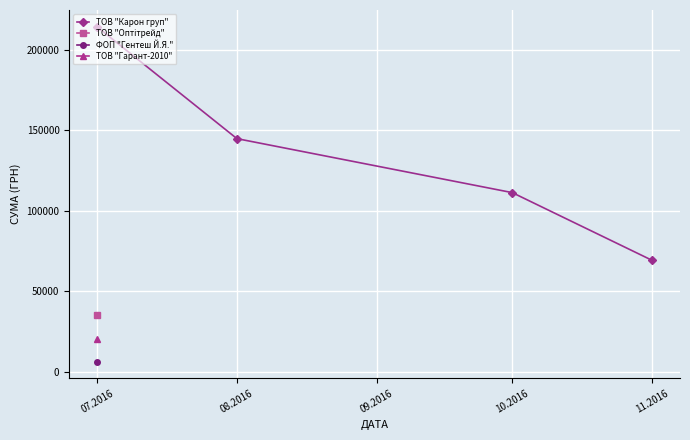

What is the value of the ТОВ "Карон груп" point at the 4th from the left?

69252.4